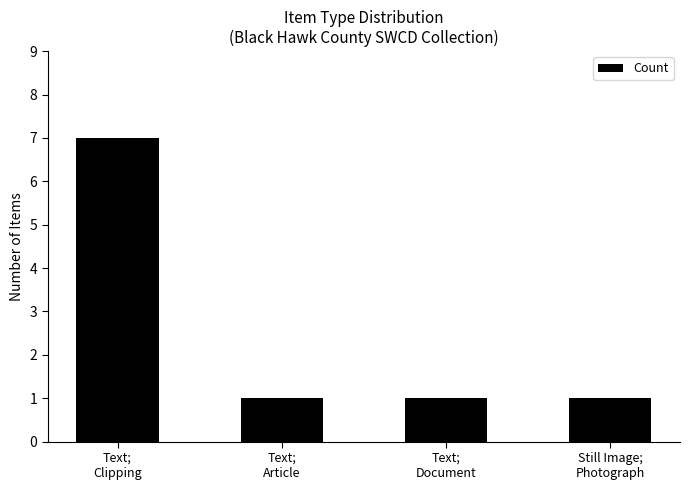

What is the sum of all values?

10